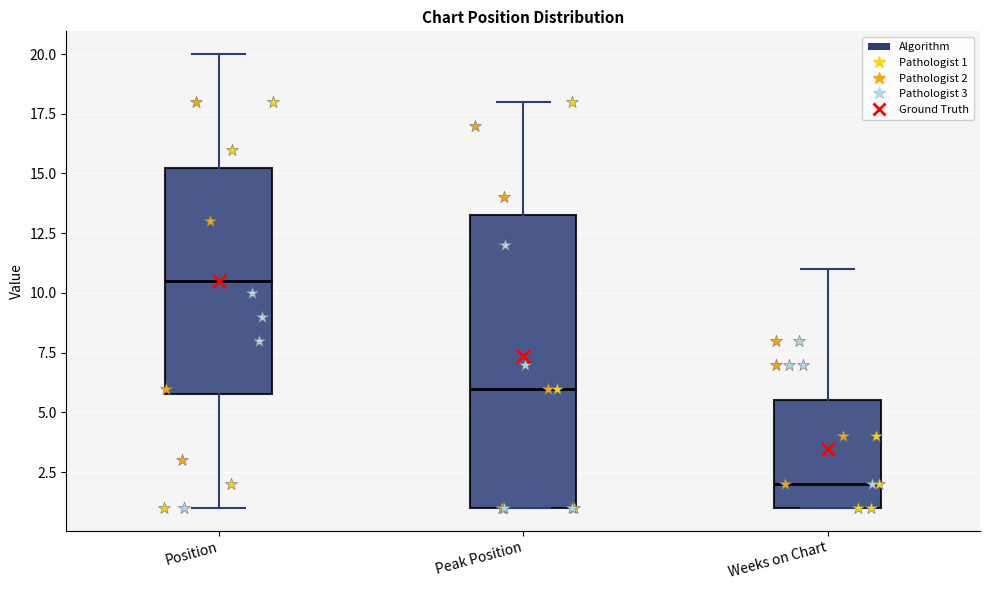

Which box's median line is the highest?

Position